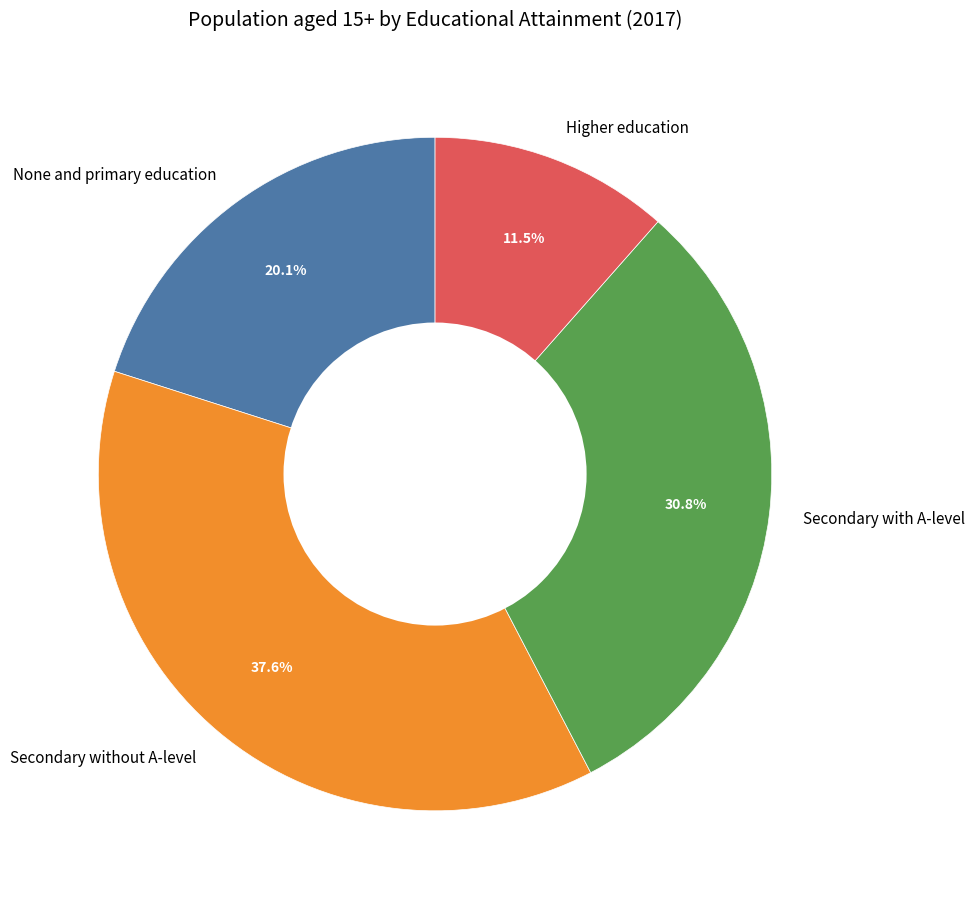

How much of the chart is everything except None and primary education?

79.9%